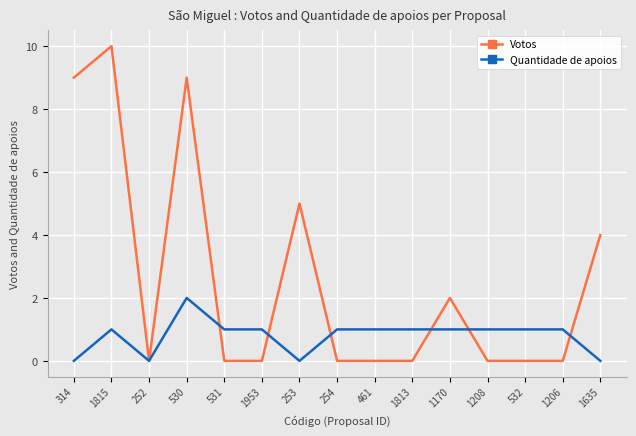

List the series in order of their overall mean, highest first.

Votos, Quantidade de apoios